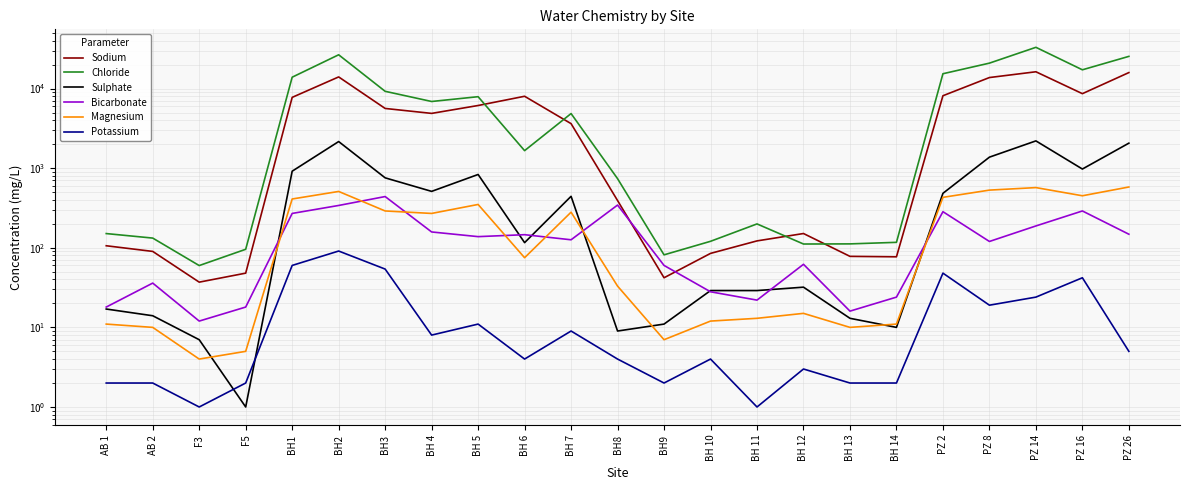

Reading left to right, extract all data points from this chart.

Sodium: 106.0	90.0	37.0	48.0	7750.0	14000.0	5625.0	4875.0	6125.0	8000.0	3625.0	392.0	42.0	85.0	122.0	151.0	78.0	77.0	8125.0	13750.0	16250.0	8625.0	15875.0
Chloride: 150.8	132.3	59.8	95.7	13887.6	26557.5	9233.5	6878.5	7902.3	1659.7	4850.7	738.3	81.5	120.6	199.4	111.5	111.9	117.0	15350.2	20859.8	32961.8	17199.8	25368.3
Sulphate: 17.0	14.0	7.0	1.0	916.0	2159.0	756.0	511.0	833.0	116.0	443.0	9.0	11.0	29.0	29.0	32.0	13.0	10.0	483.0	1375.0	2201.0	975.0	2061.0
Bicarbonate: 18.0	36.0	12.0	18.0	270.0	340.0	440.0	158.0	138.0	146.0	126.0	344.0	60.0	28.0	22.0	62.0	16.0	24.0	284.0	120.0	188.0	290.0	148.0
Magnesium: 11.0	10.0	4.0	5.0	410.0	510.0	290.0	270.0	350.0	75.0	280.0	33.0	7.0	12.0	13.0	15.0	10.0	11.0	430.0	530.0	570.0	450.0	580.0
Potassium: 2.0	2.0	1.0	2.0	60.0	91.0	54.0	8.0	11.0	4.0	9.0	4.0	2.0	4.0	1.0	3.0	2.0	2.0	48.0	19.0	24.0	42.0	5.0